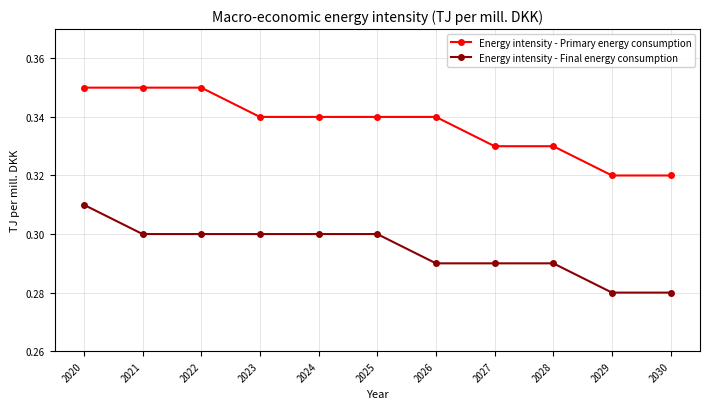

What is the total value across all series at 2025?

0.6